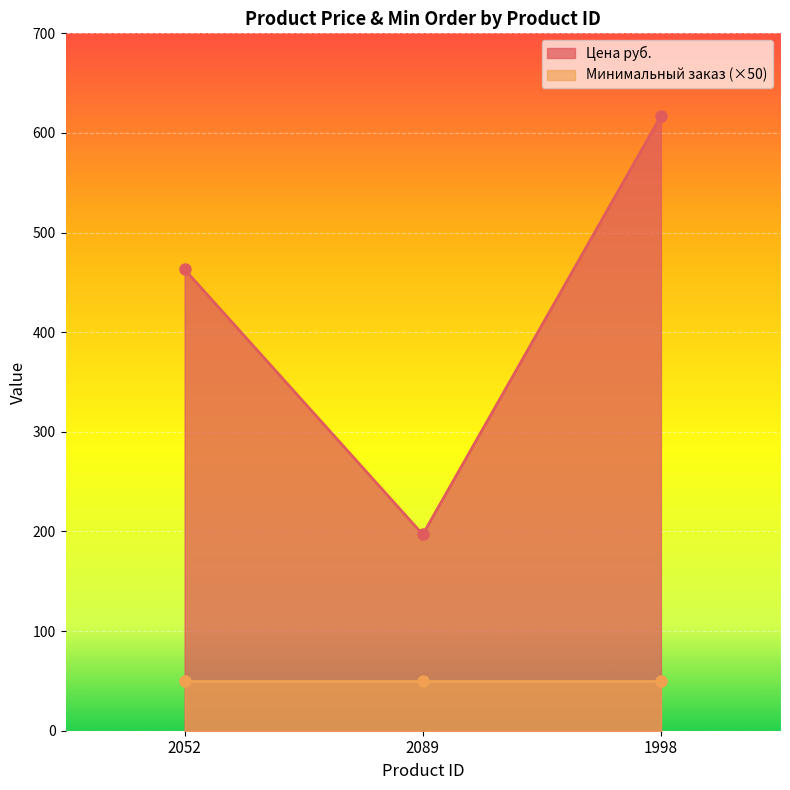

True or false: the data shows 463 at 2052.

True